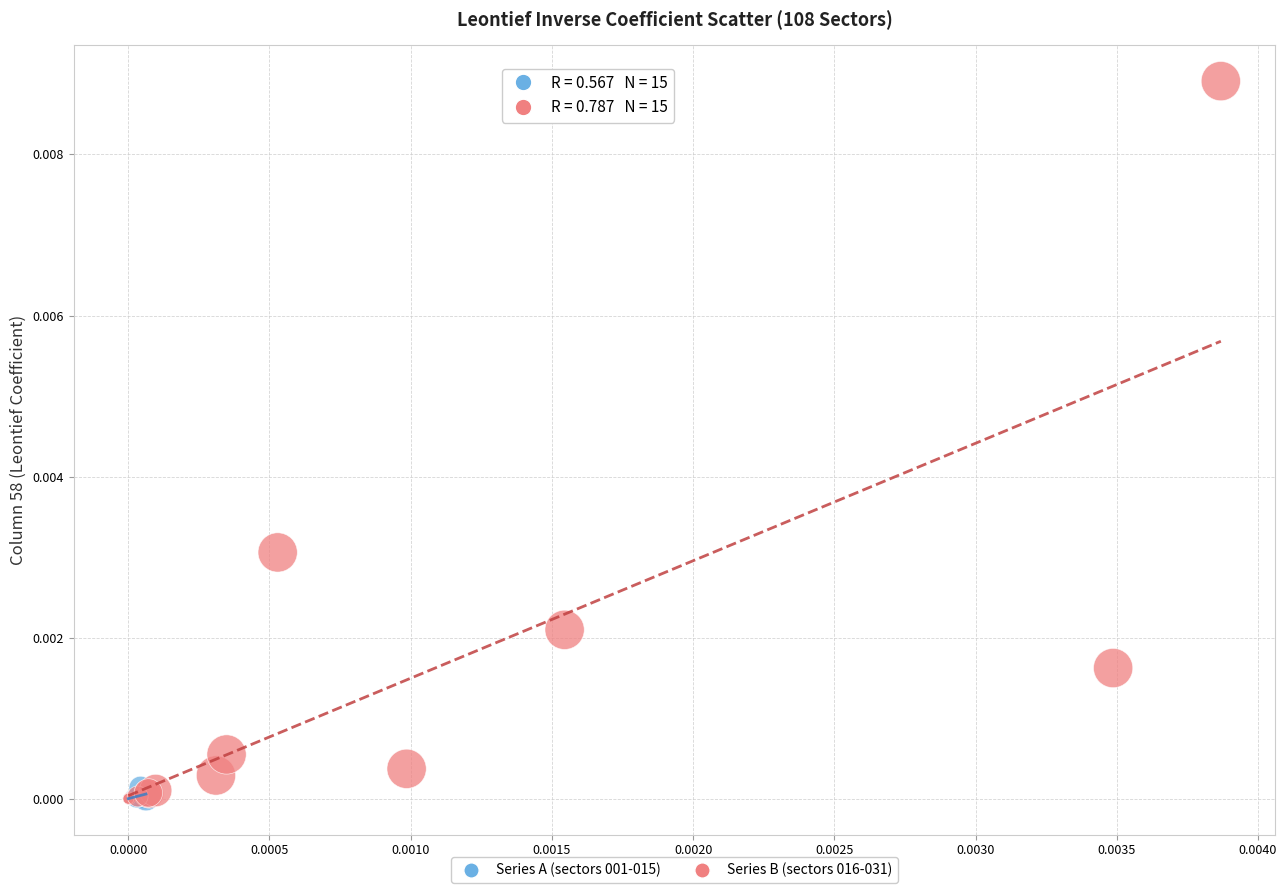

Which series contains the highest Y value?

Series B (sectors 016-031)